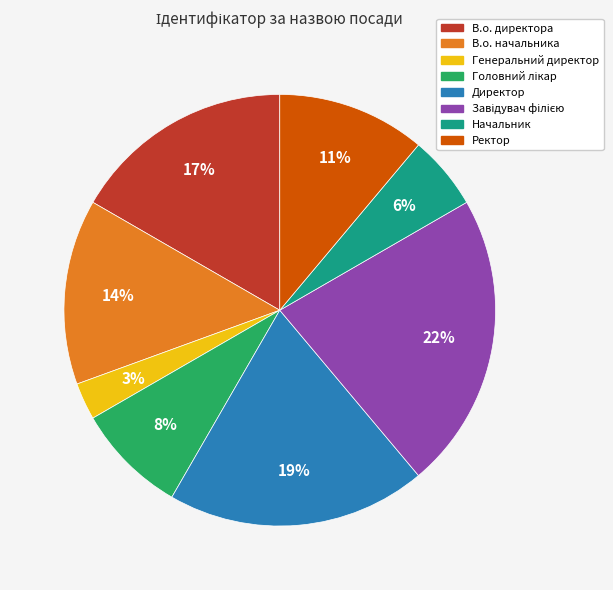

Which category has the smallest portion of the pie?

Генеральний директор